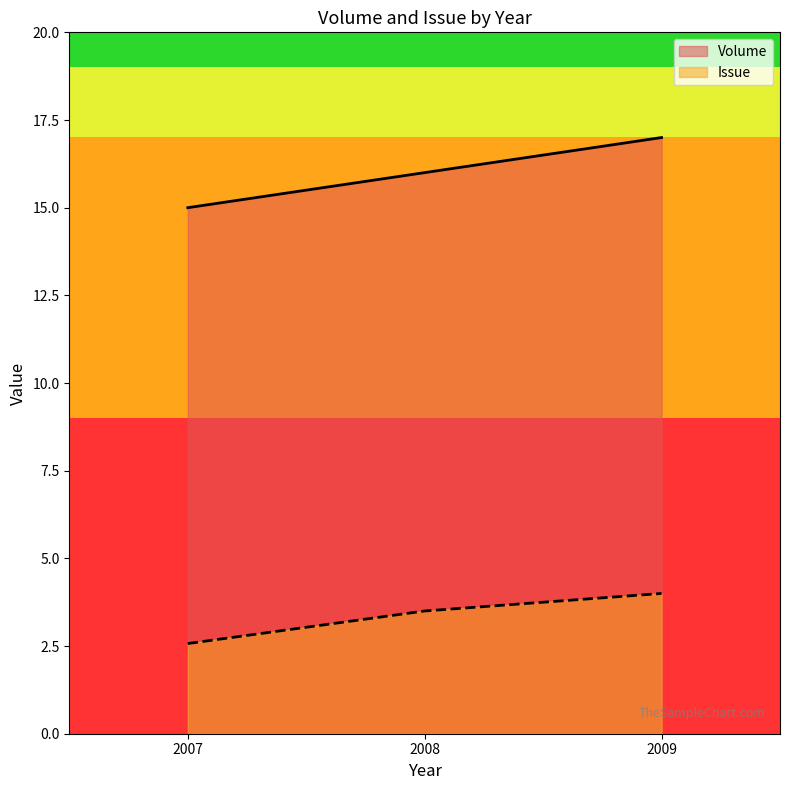

What are all the series names shown in the legend?

Volume, Issue